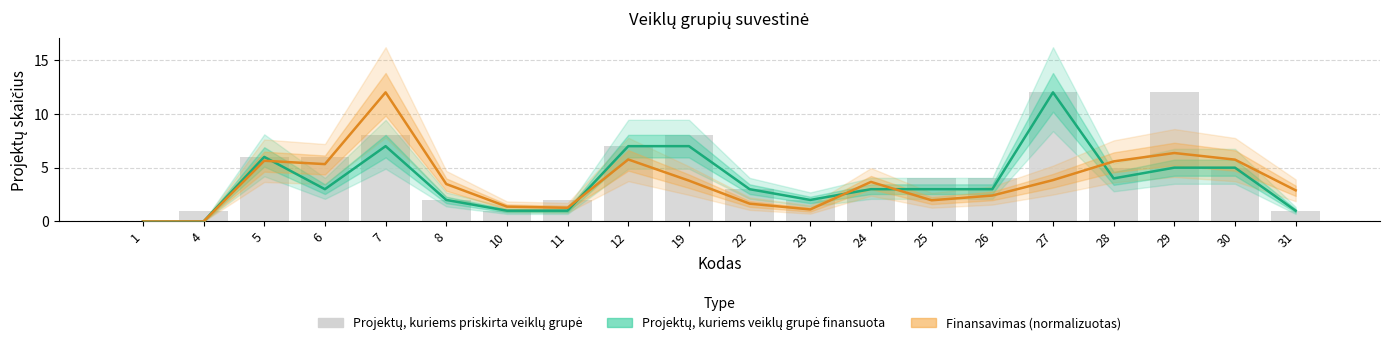

What are all the series names shown in the legend?

Projektų, kuriems veiklų grupė finansuota, Finansavimas (normalizuotas), Projektų, kuriems priskirta veiklų grupė